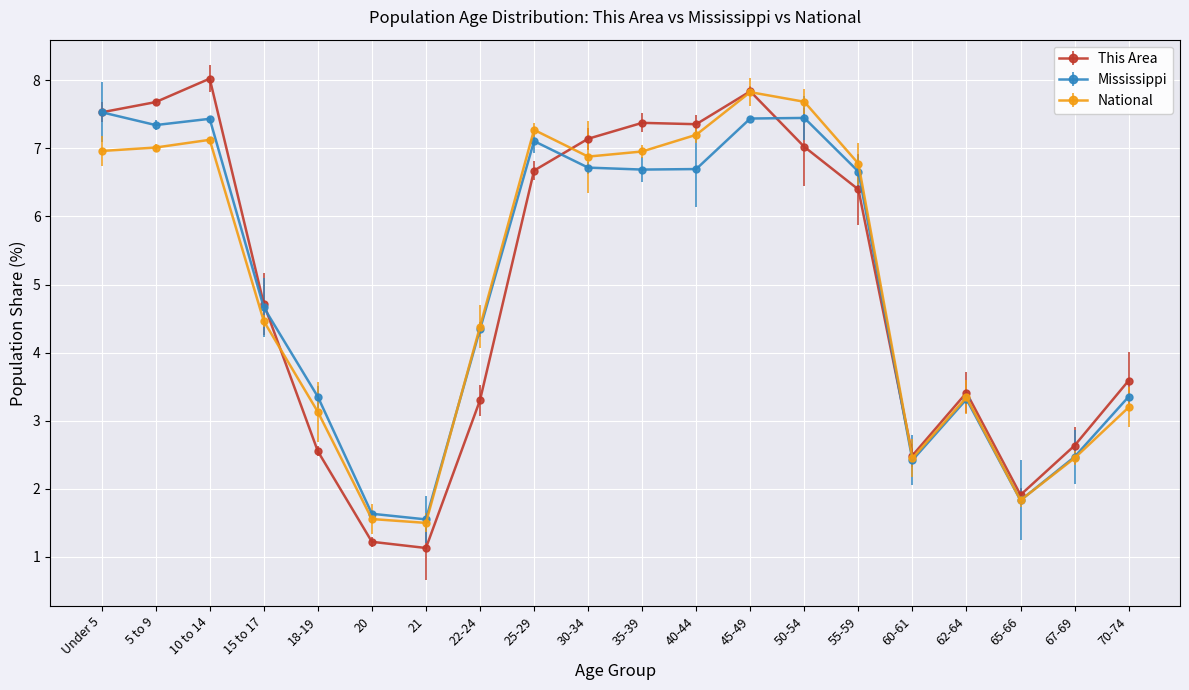

At 30-34, list the series in order from smallest to largest.

Mississippi, National, This Area